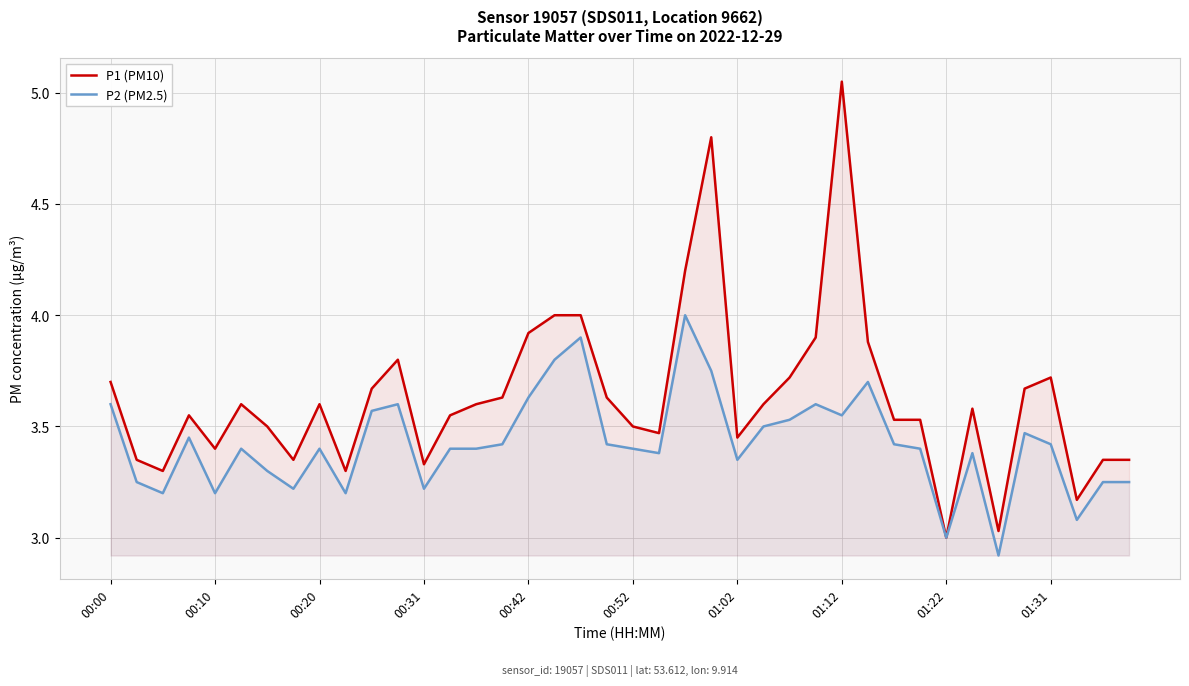

What position from the left is 18?

19